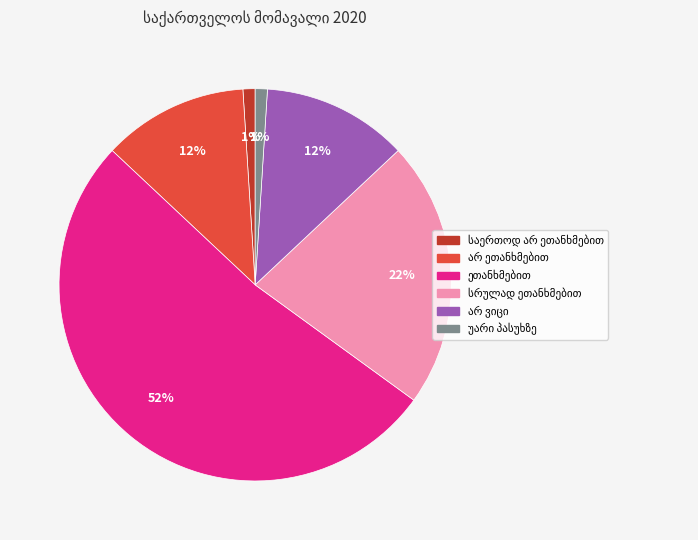

To the nearest percent, what is the difference between the largest and smallest slice percentages?

51%